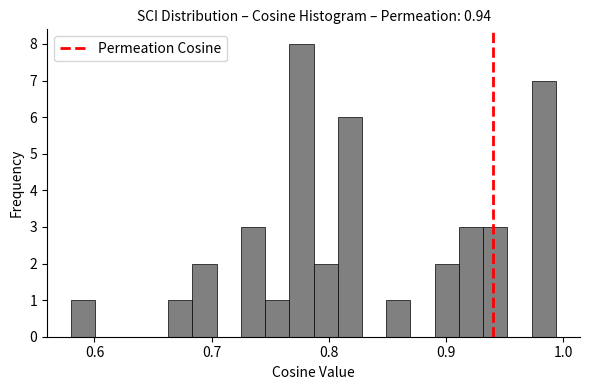

Around what value on the x-axis is the tallest bar? Give the approximate position of its centre, as read against the axis.

0.78